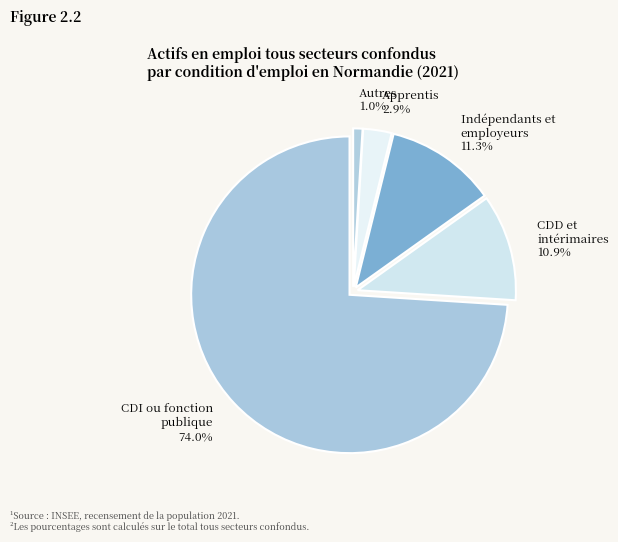

To the nearest percent, what percentage of the pie is CDD et intérimaires?

11%